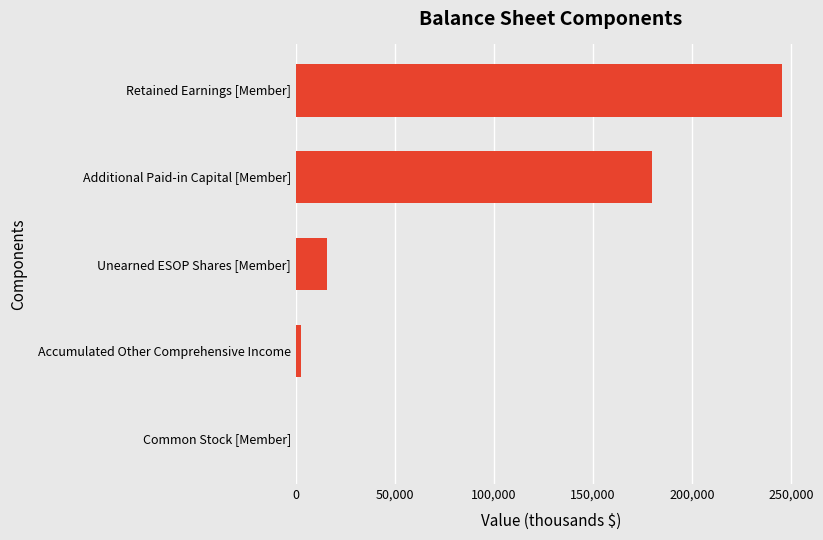

What is the sum of all values?

442978